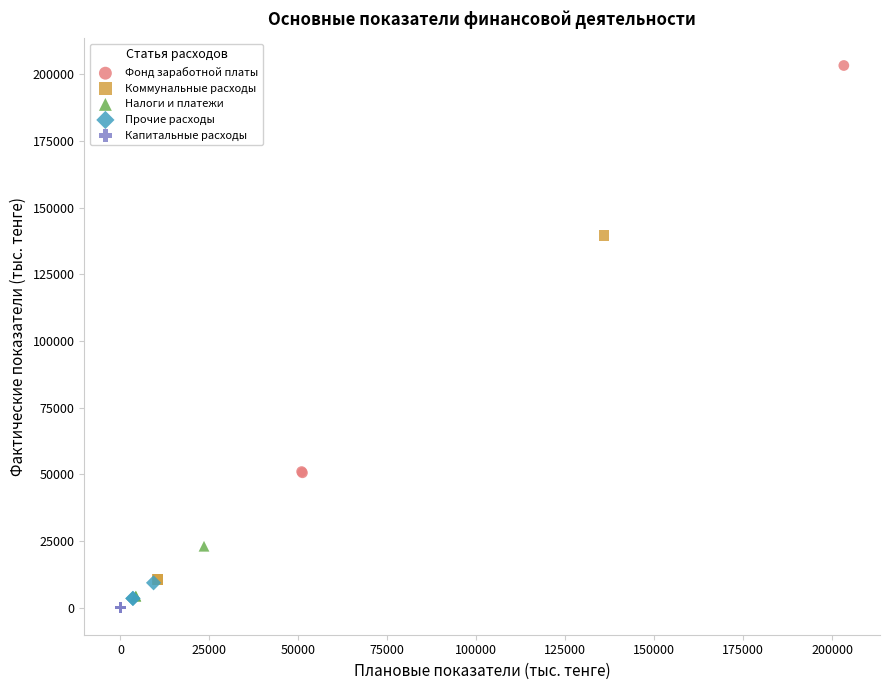

Which series contains the highest Y value?

Фонд заработной платы